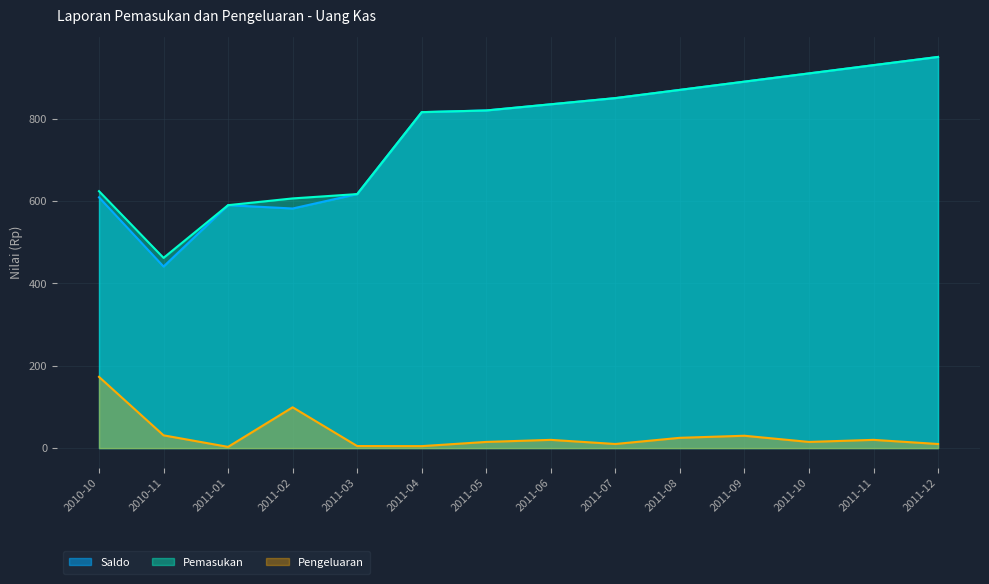

Which has a higher value, 2011-09 or 2011-07?

2011-09